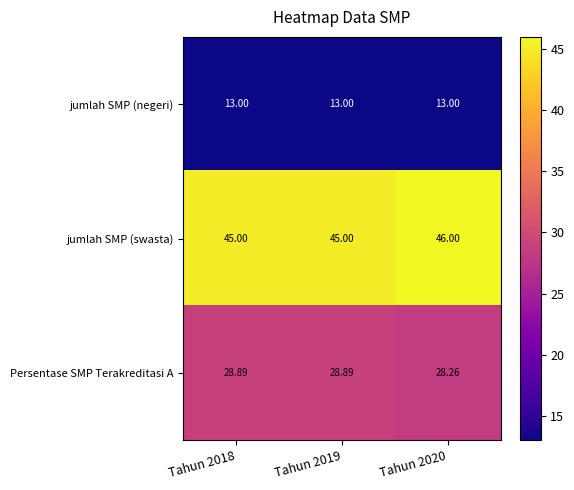

What is the minimum value shown in the chart?

13.0